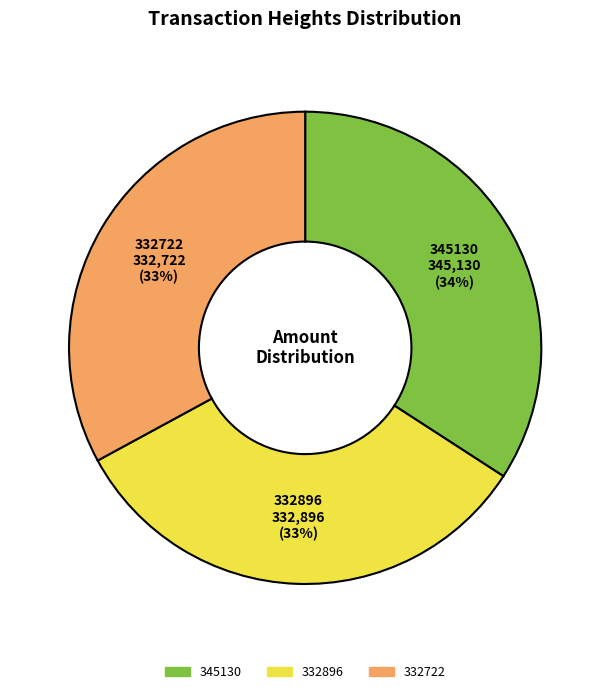

Is it true that 332896 is 27% of the pie?

False